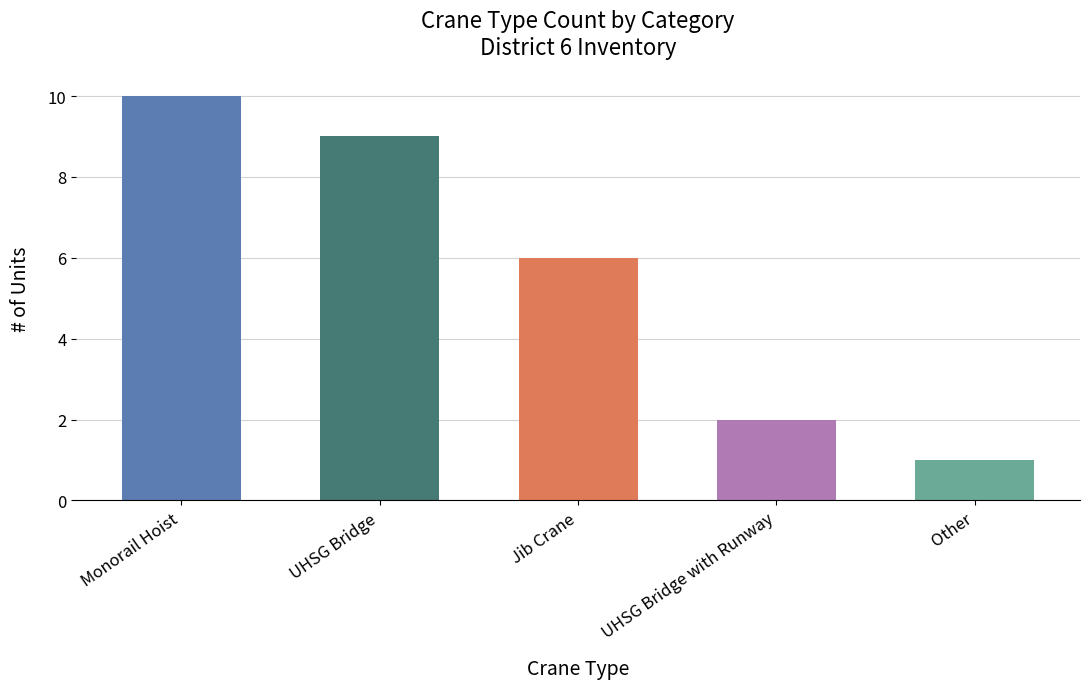

What is the change in value from Monorail Hoist to UHSG Bridge?

-1